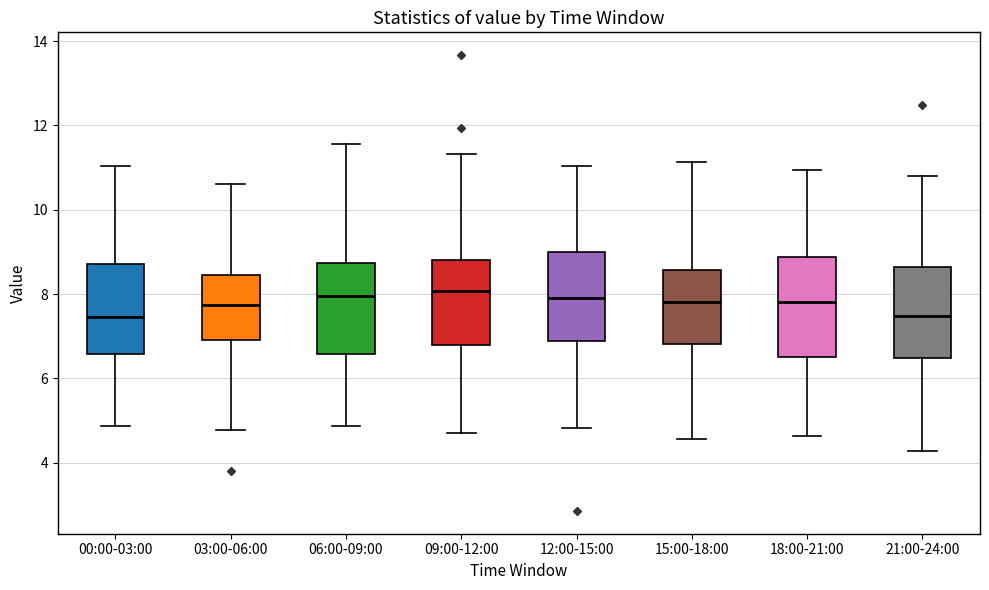

Reading left to right, read every box against the y-axis: the position of its median line, the range the box covers, and the ends of its whiskers. The values are not printed on the chart, so give them approximately, as read against the axis.

00:00-03:00: median 7.4, box 6.6 to 8.8, whiskers 4.8 to 11.0
03:00-06:00: median 7.8, box 6.8 to 8.4, whiskers 4.8 to 10.6
06:00-09:00: median 8.0, box 6.6 to 8.8, whiskers 4.8 to 11.6
09:00-12:00: median 8.0, box 6.8 to 8.8, whiskers 4.8 to 11.4
12:00-15:00: median 8.0, box 6.8 to 9.0, whiskers 4.8 to 11.0
15:00-18:00: median 7.8, box 6.8 to 8.6, whiskers 4.6 to 11.2
18:00-21:00: median 7.8, box 6.6 to 8.8, whiskers 4.6 to 11.0
21:00-24:00: median 7.4, box 6.4 to 8.6, whiskers 4.2 to 10.8